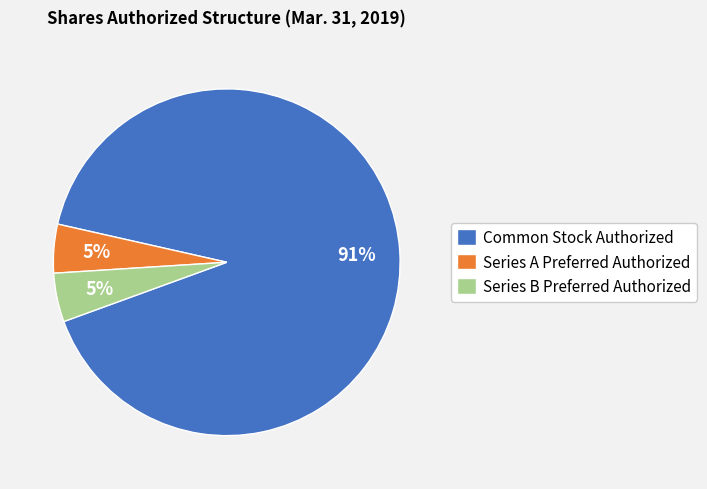

Which has a higher value, Series B Preferred Authorized or Common Stock Authorized?

Common Stock Authorized